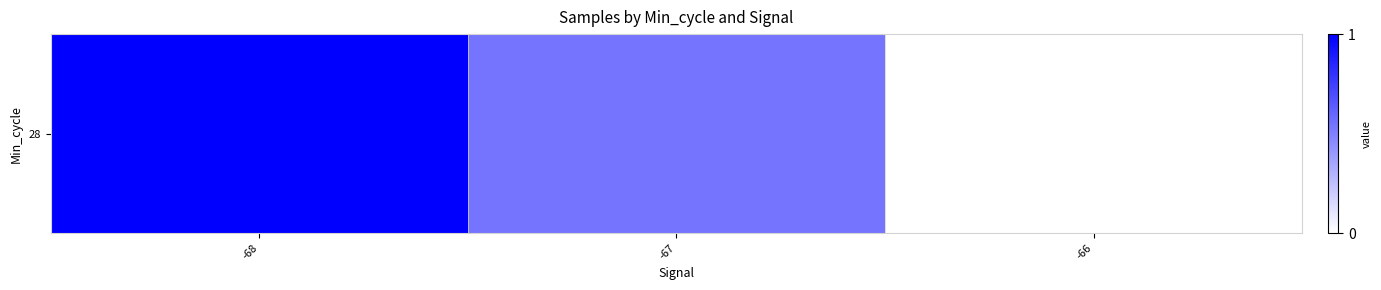

Reading left to right, transcribe all the data shown in this chart.

-68=1.0	-67=0.5	-66=0.0